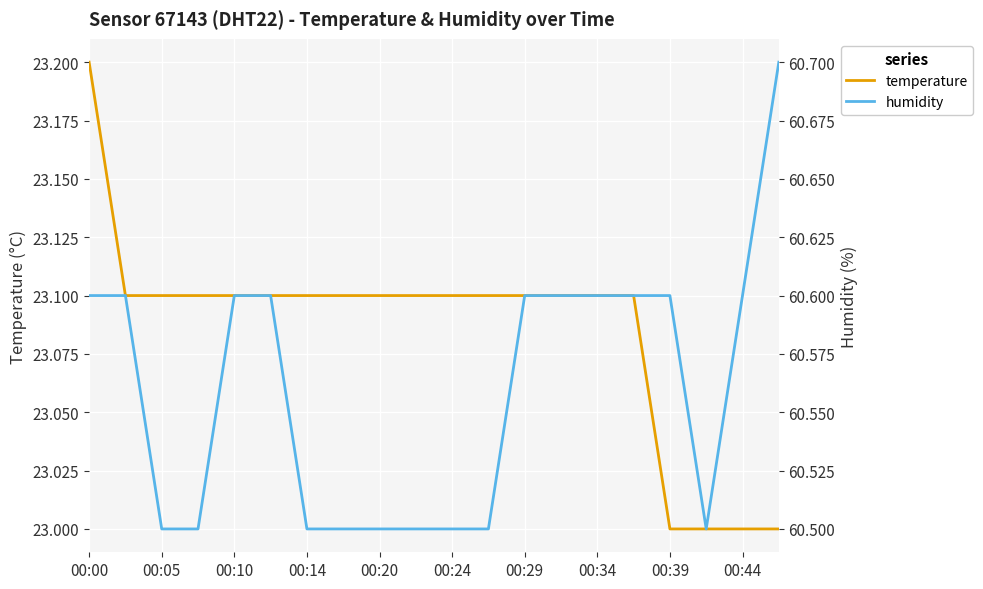

The temperature series shows 23.0 at 00:39. True or false?

True